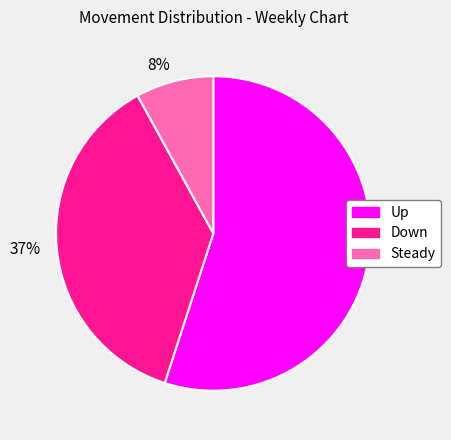

What is the ratio of the value at 55% to the value at 8%?

6.9